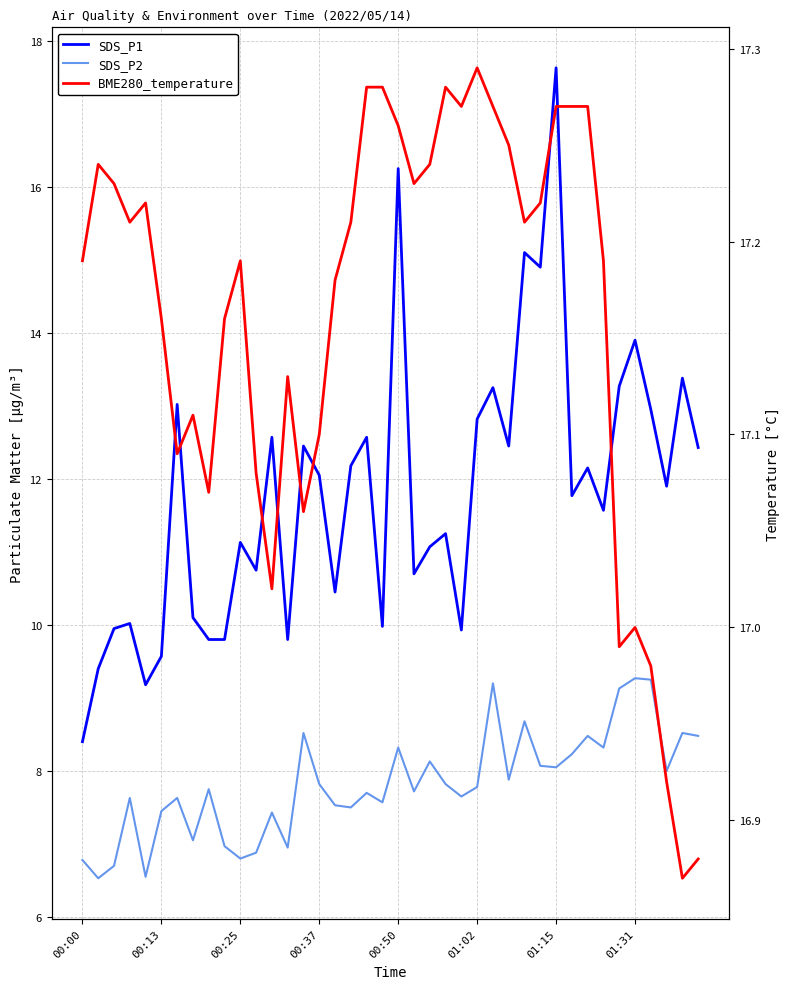

What is the average value of the SDS_P2 series?

7.8